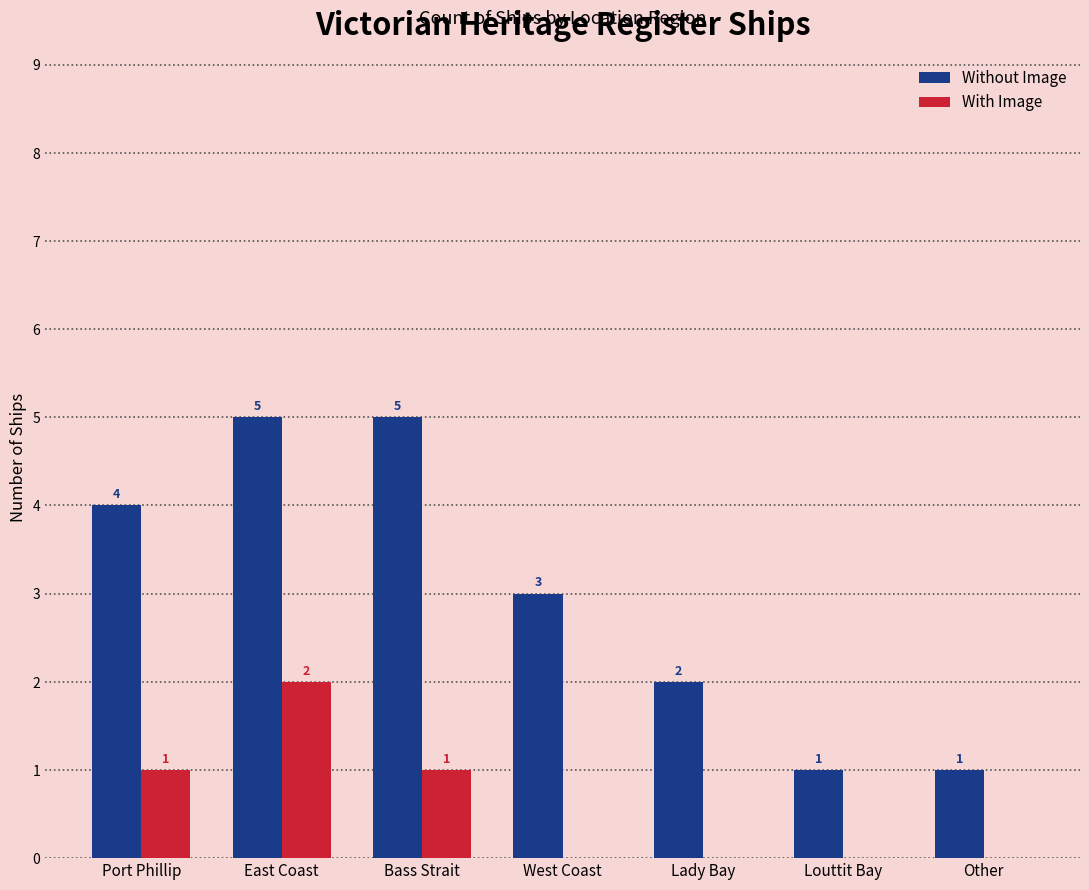

What is the sum of the Without Image values at Lady Bay and Other?

3